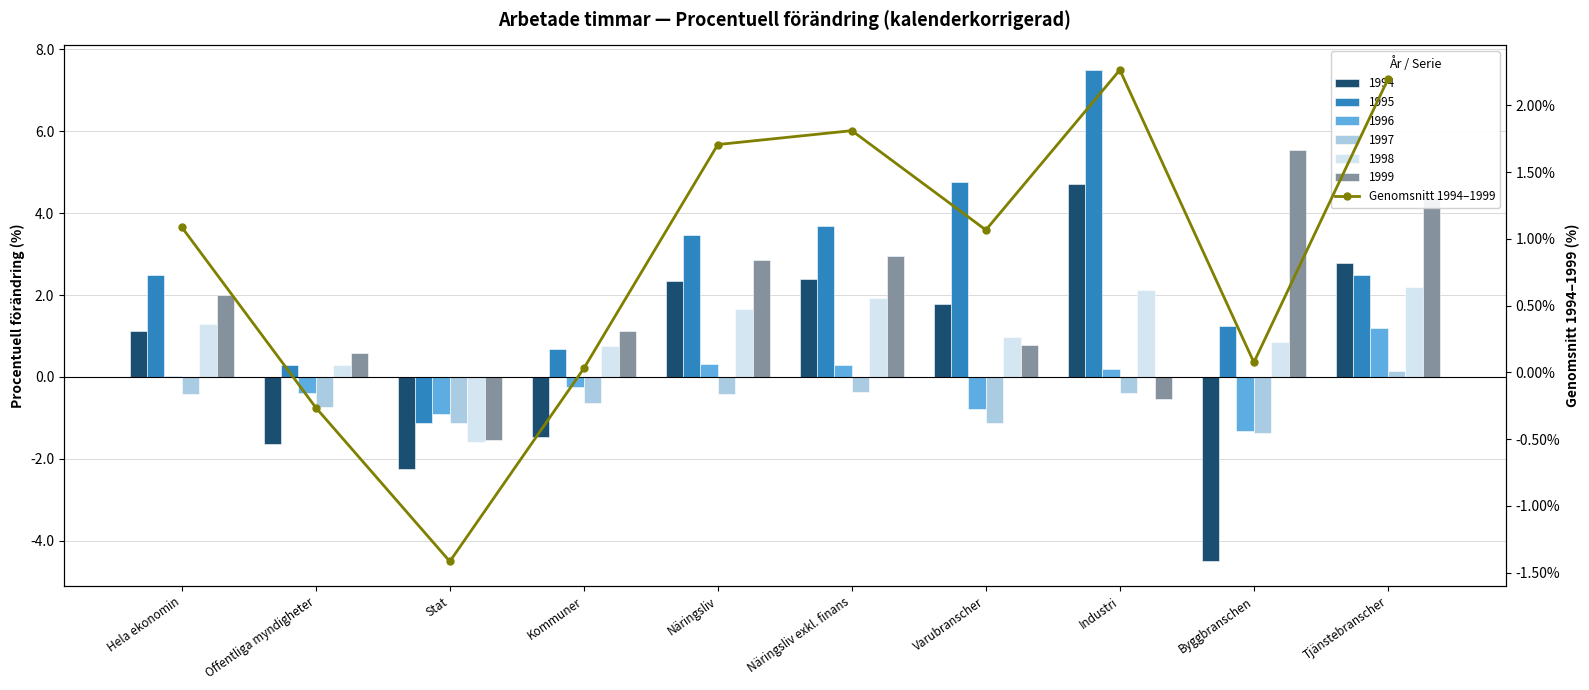

What is the label of the 8th bar from the right?

Stat